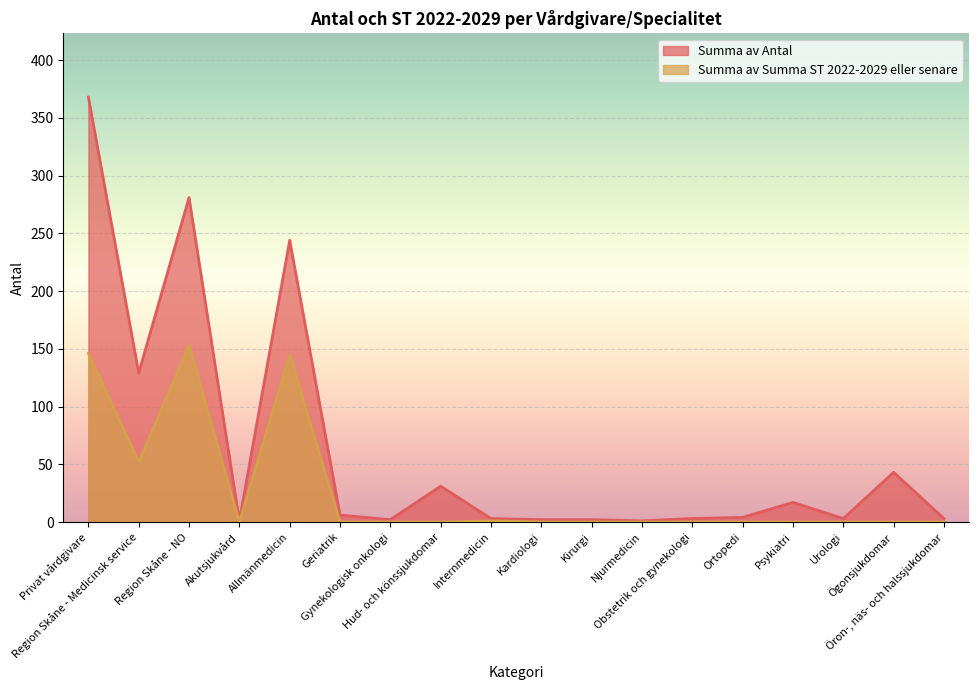

Does the chart display data point markers on the line(s)?

No